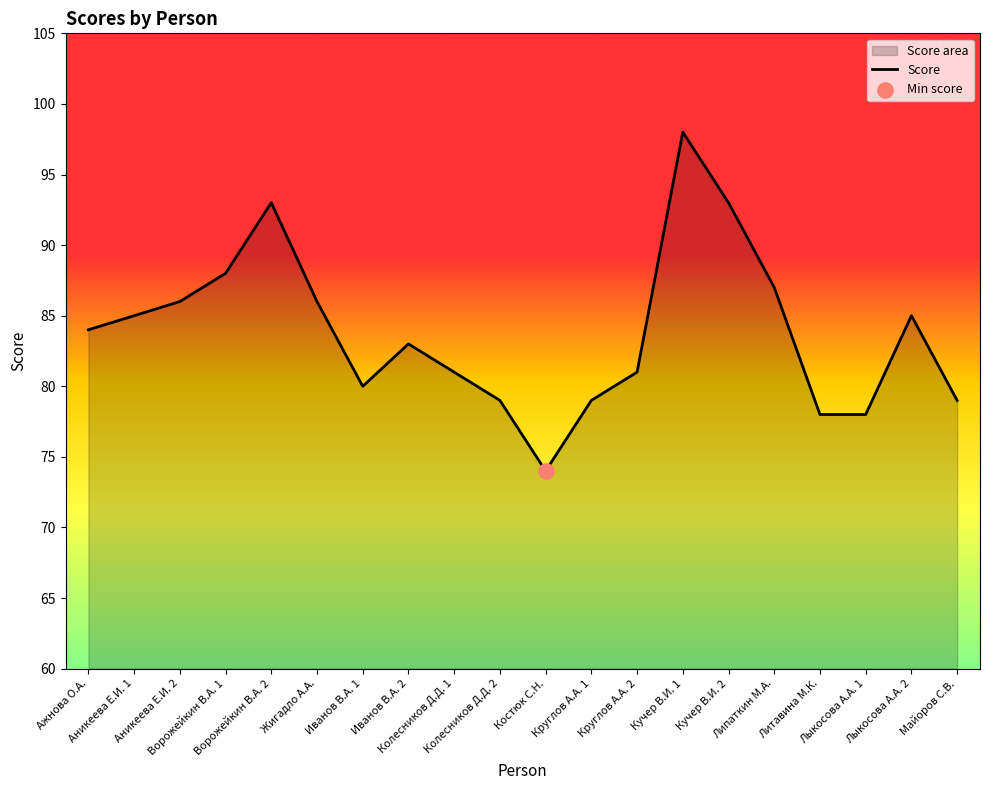

What is the ratio of the value at Майоров С.В. to the value at Колесников Д.Д. 1?

1.0